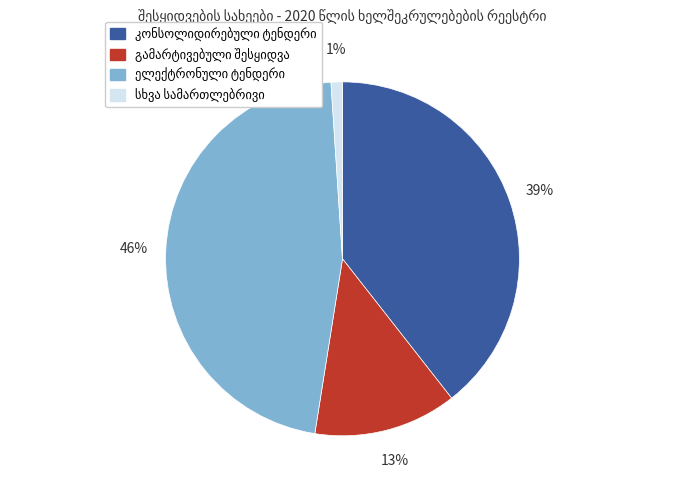

To the nearest percent, what is the average slice percentage?

25%